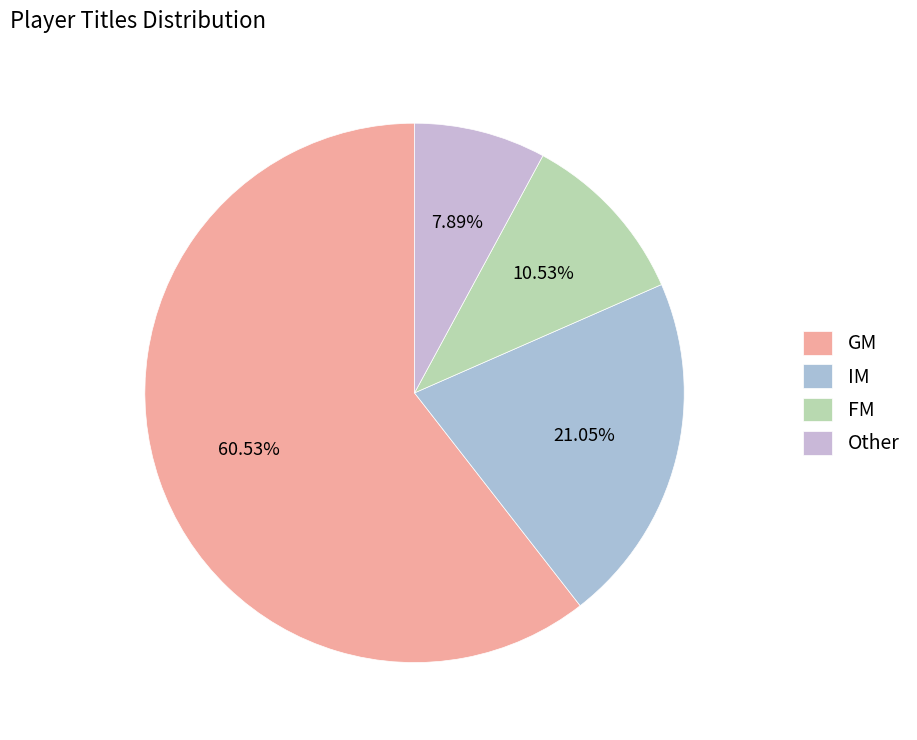

Is it true that FM is 1% of the pie?

False